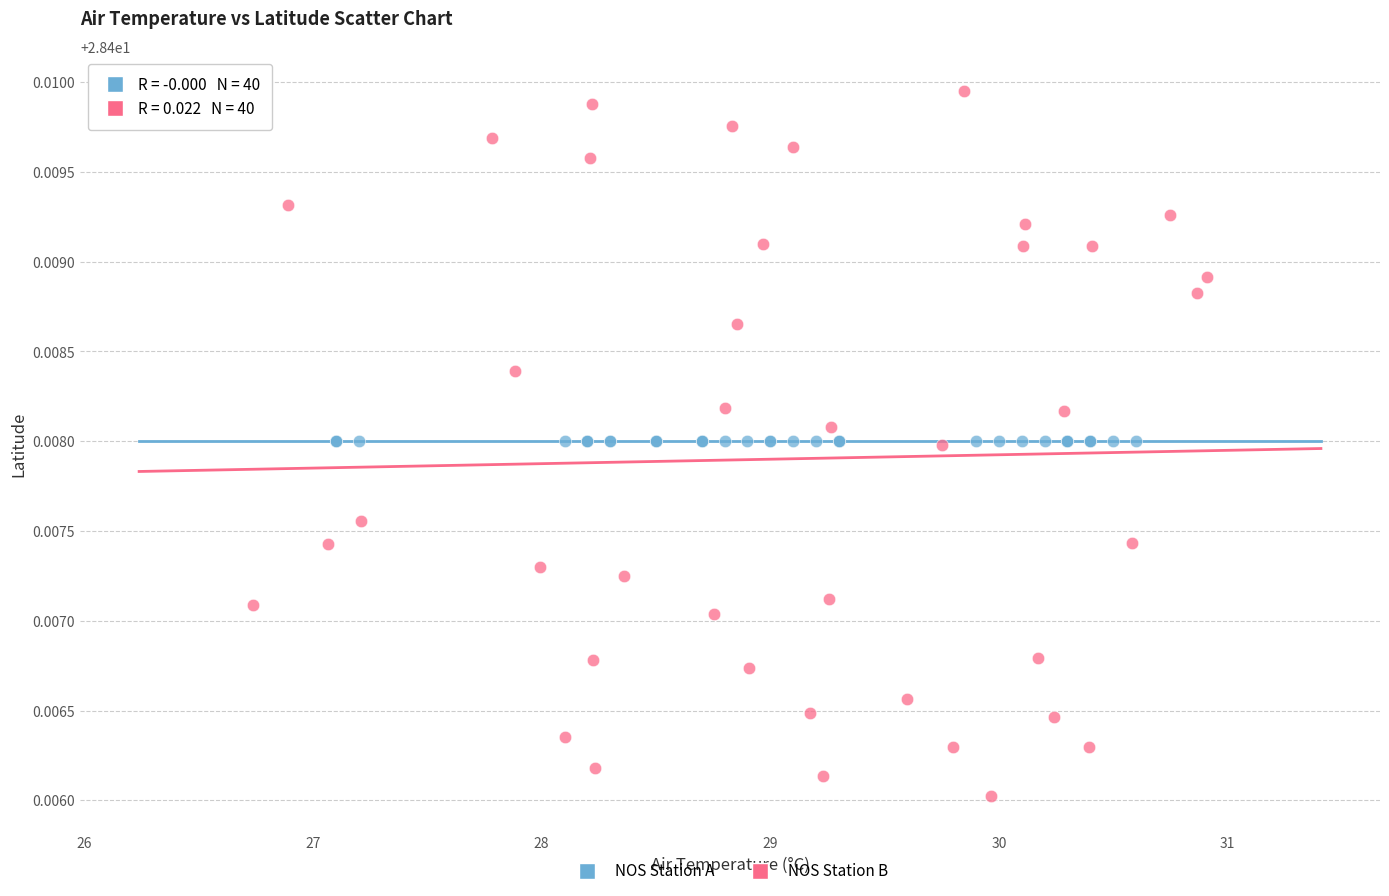

Which series contains the highest Y value?

NOS Station B